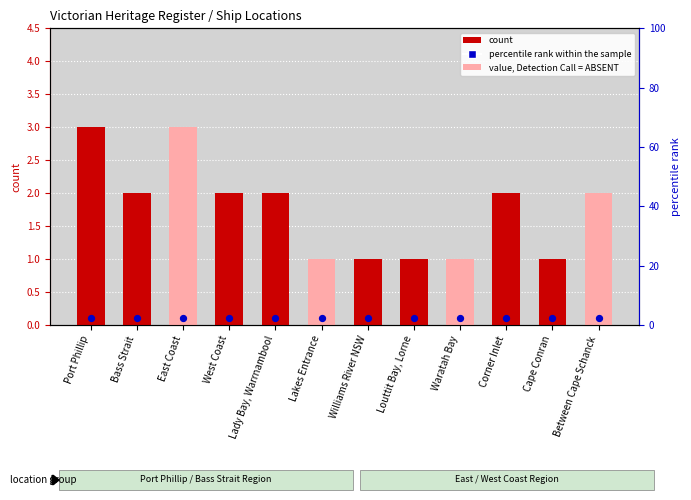

Which series contains the lowest Y value?

percentile rank within the sample